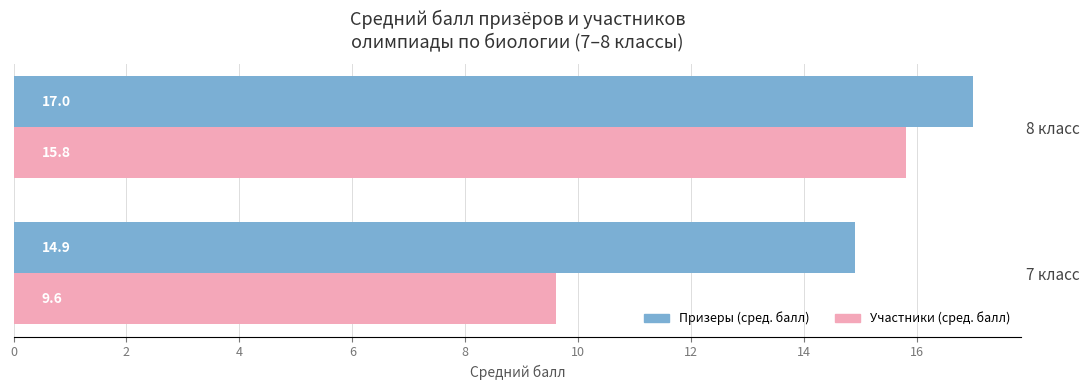

Between 7 класс and 8 класс, which is larger?

8 класс